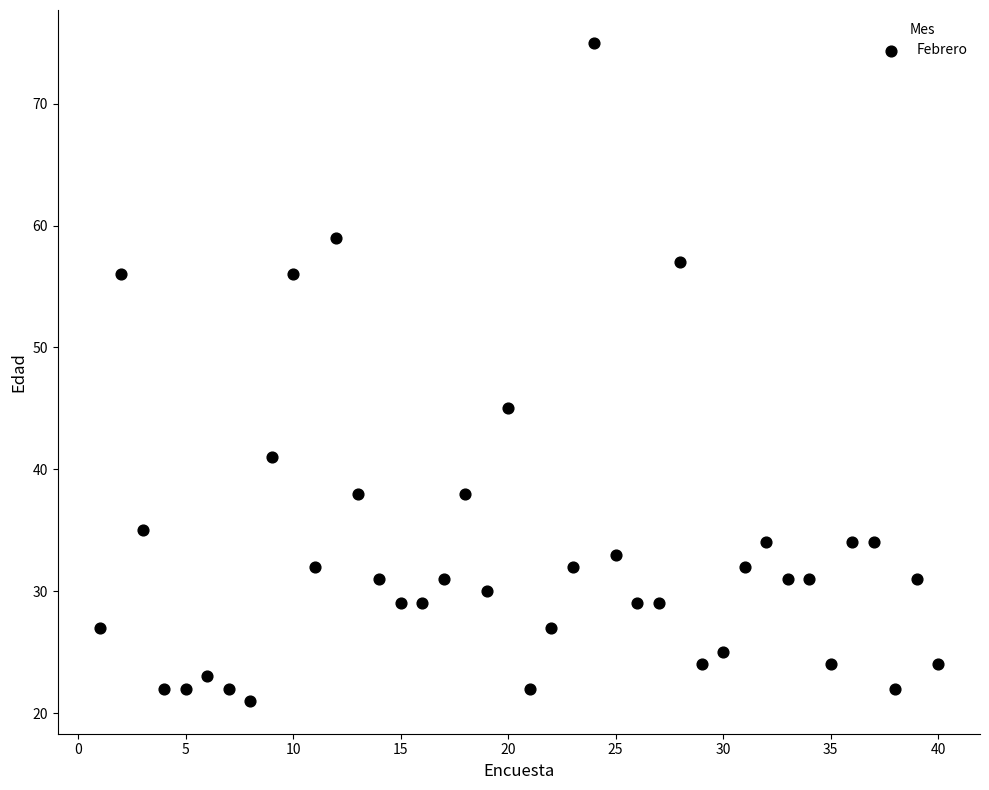

What Y value in the scatter plot is closest to 48?

45